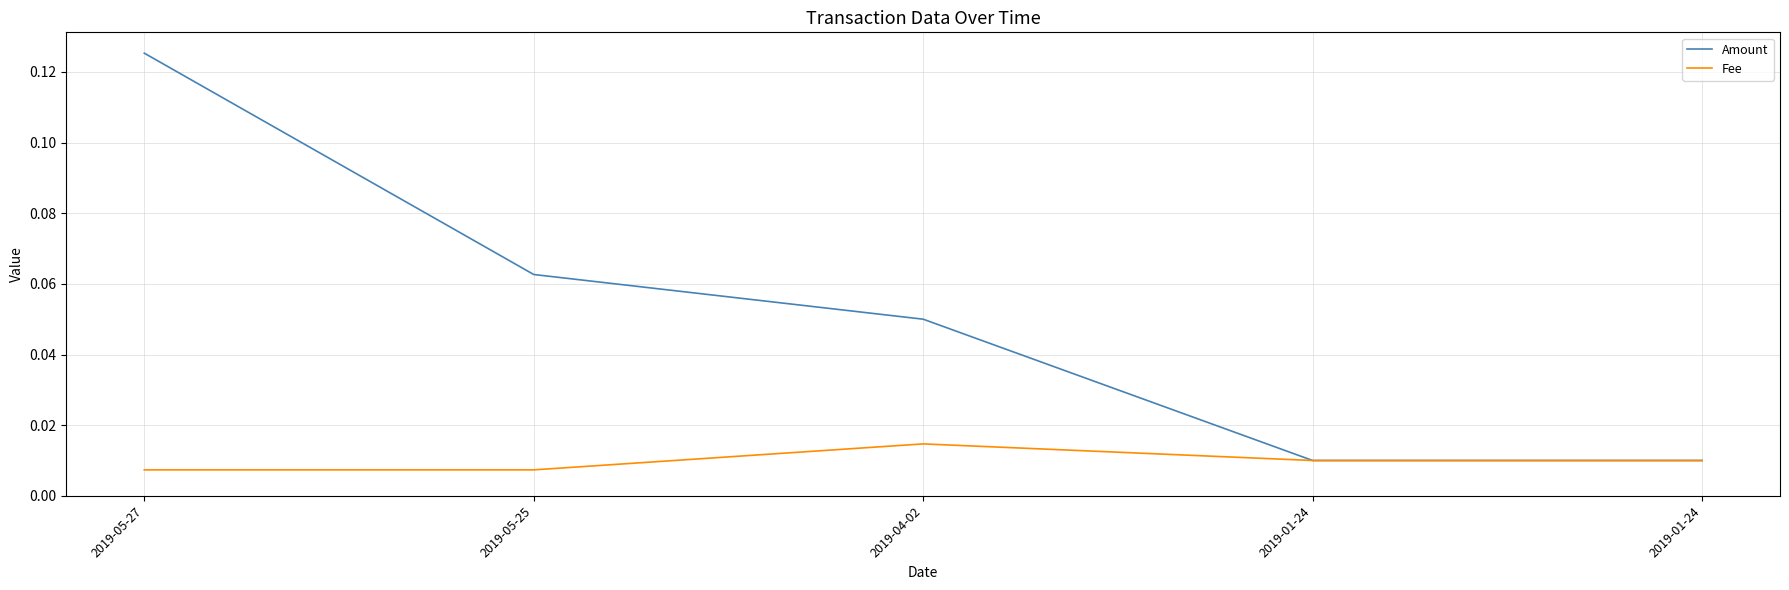

At which label is Fee closest to 0?

2019-05-27